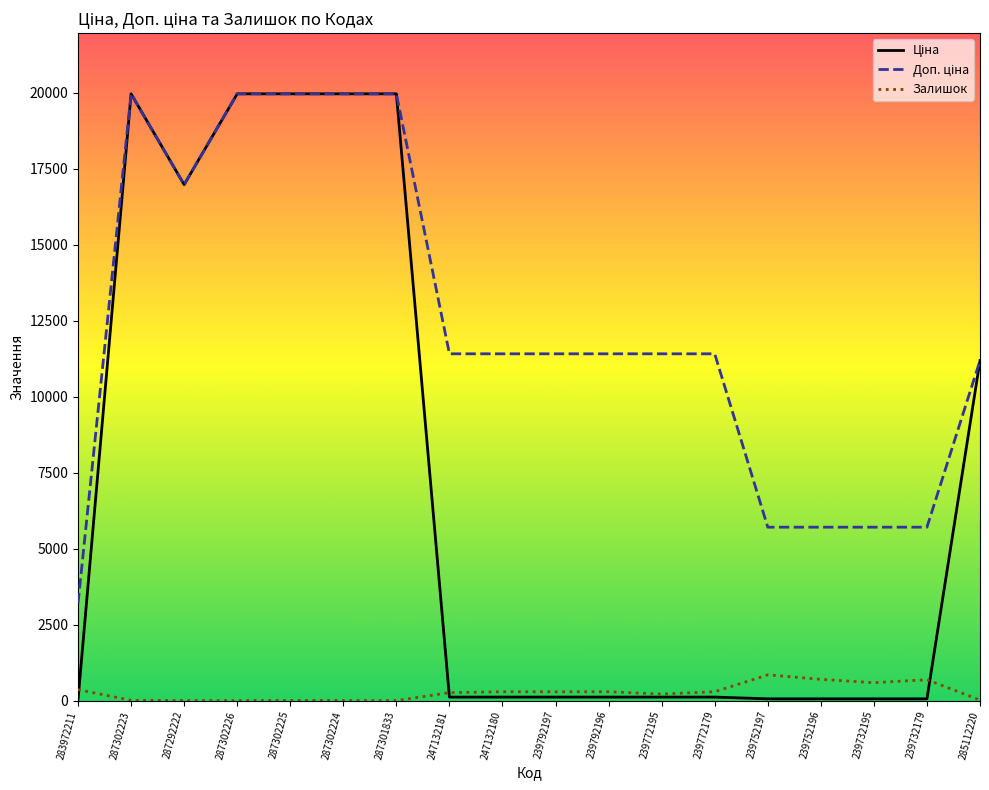

The value of Залишок at 239752196 is 698.0. True or false?

True